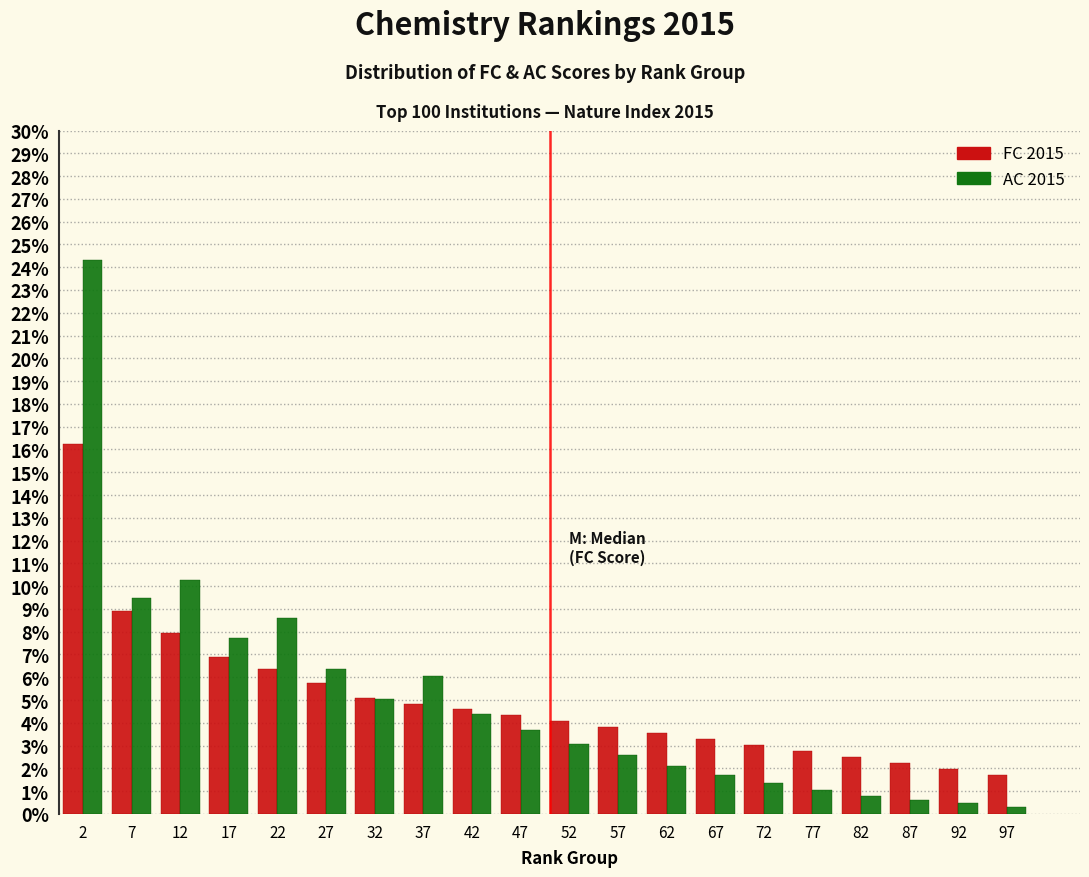

Is it true that FC 2015 equals 15.9 at 7?

False